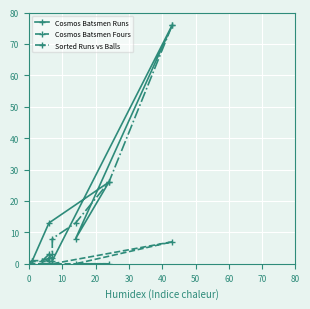

Which series ends up on top after the final intersection of Cosmos Batsmen Fours and Sorted Runs vs Balls?

Sorted Runs vs Balls